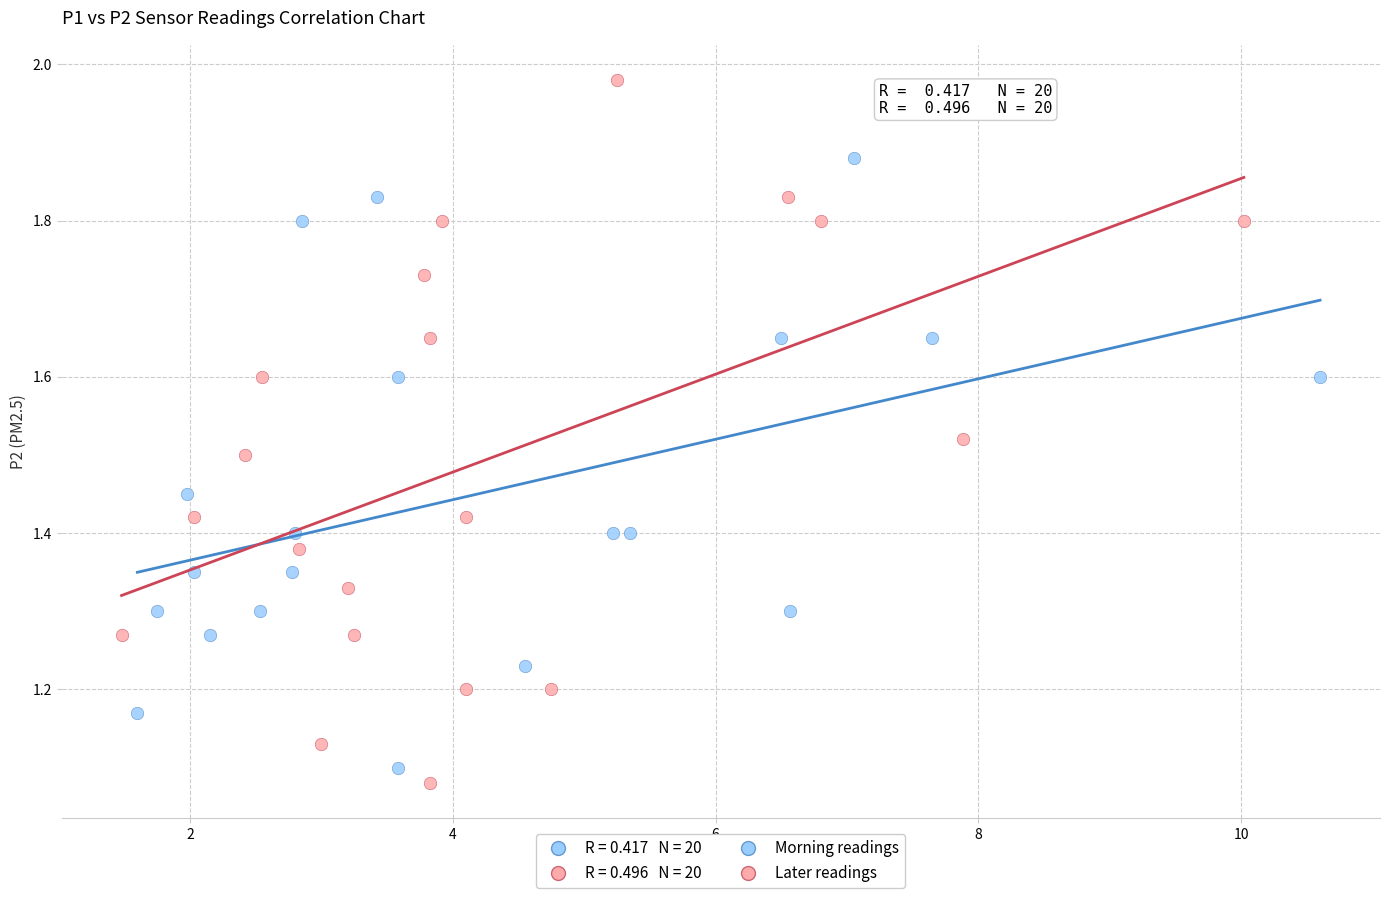

Which series contains the highest Y value?

Later readings